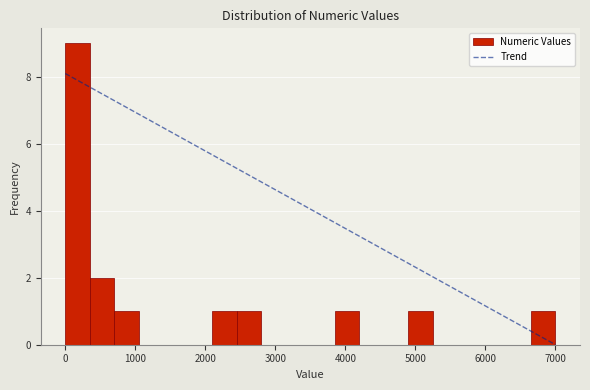

Around what value on the x-axis is the tallest bar? Give the approximate position of its centre, as read against the axis.

200